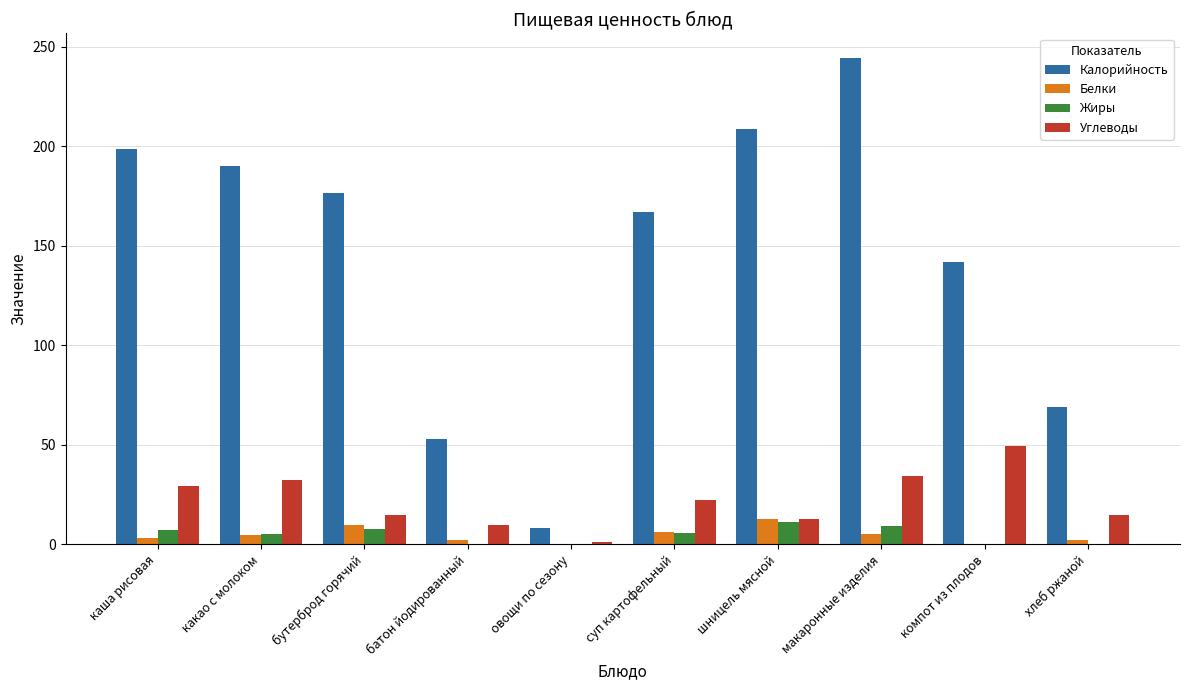

Which category has the highest value in the Углеводы series?

компот из плодов